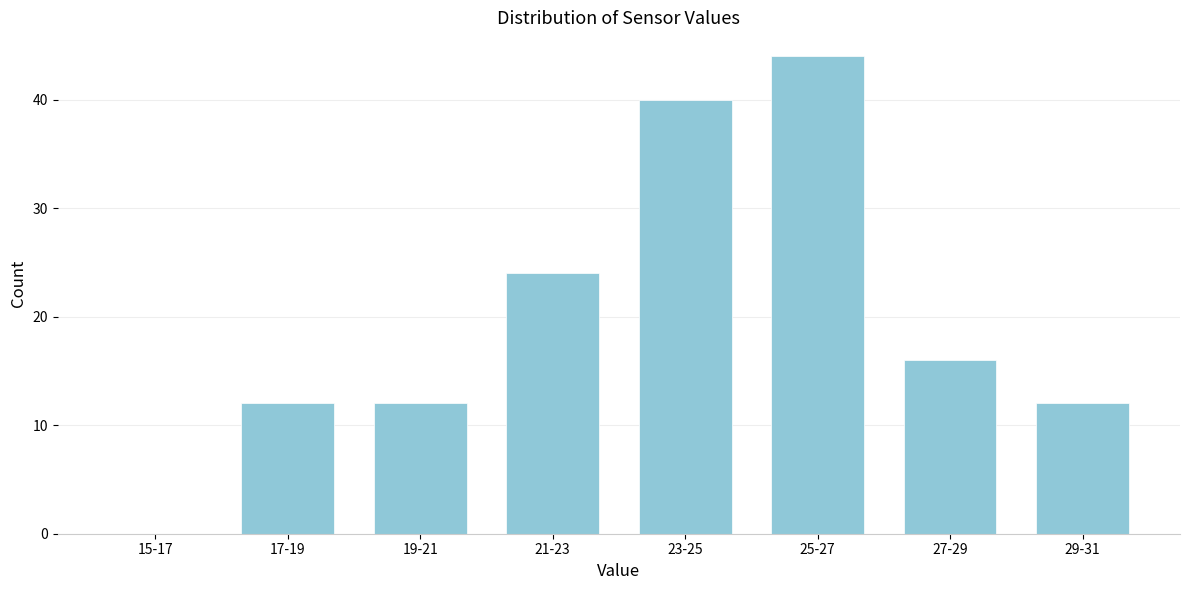

Reading left to right, list all the values displayed in this chart.

15-17=0	17-19=12	19-21=12	21-23=24	23-25=40	25-27=44	27-29=16	29-31=12